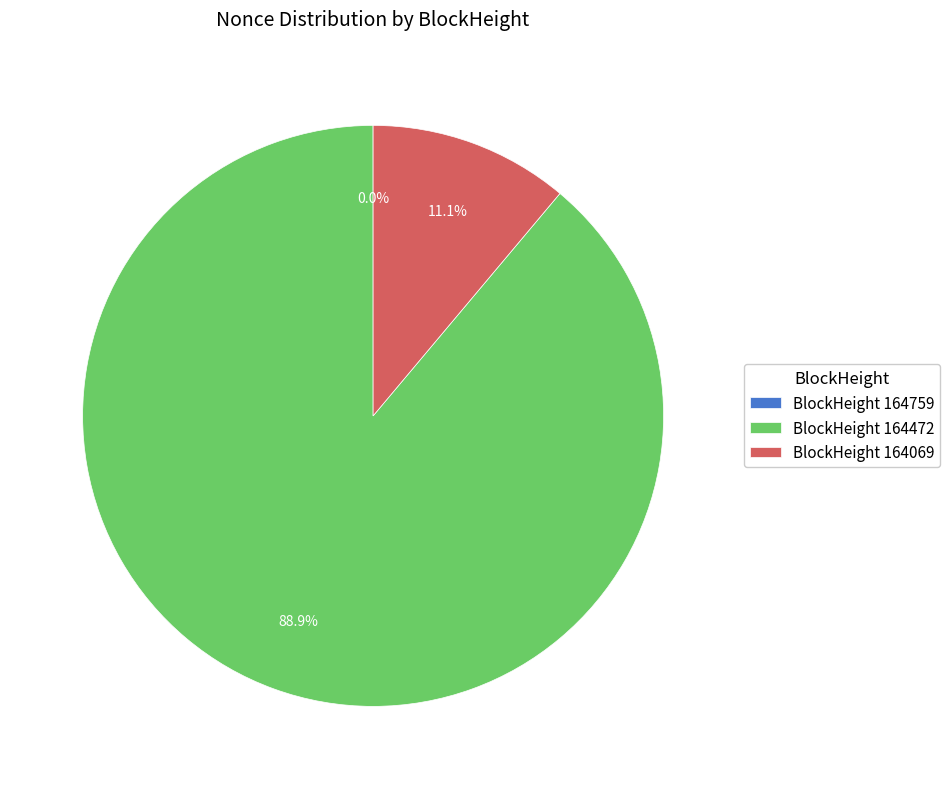

Which category has the biggest portion of the pie?

BlockHeight 164472